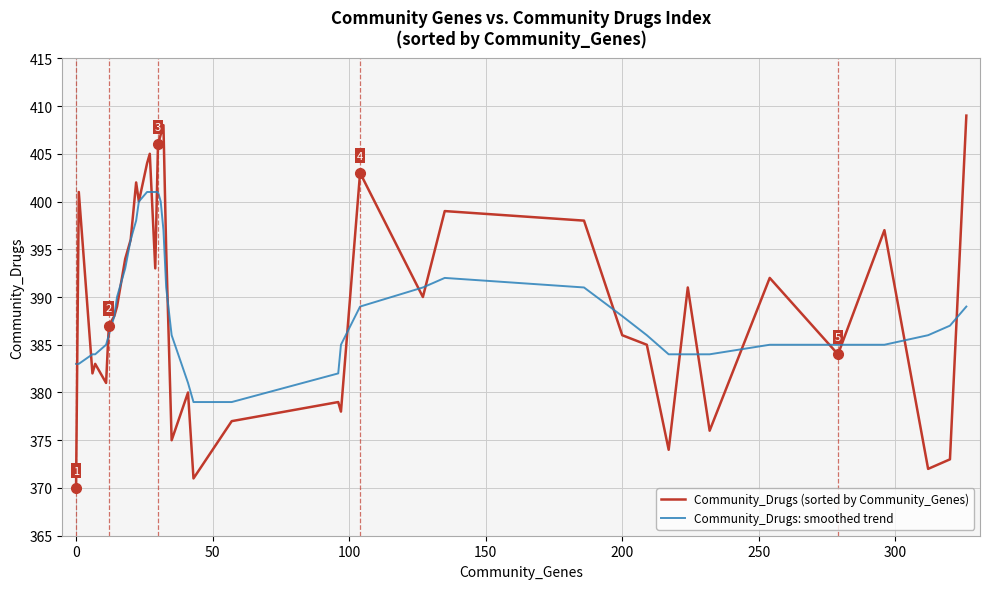

How many lines are shown in the chart?

2